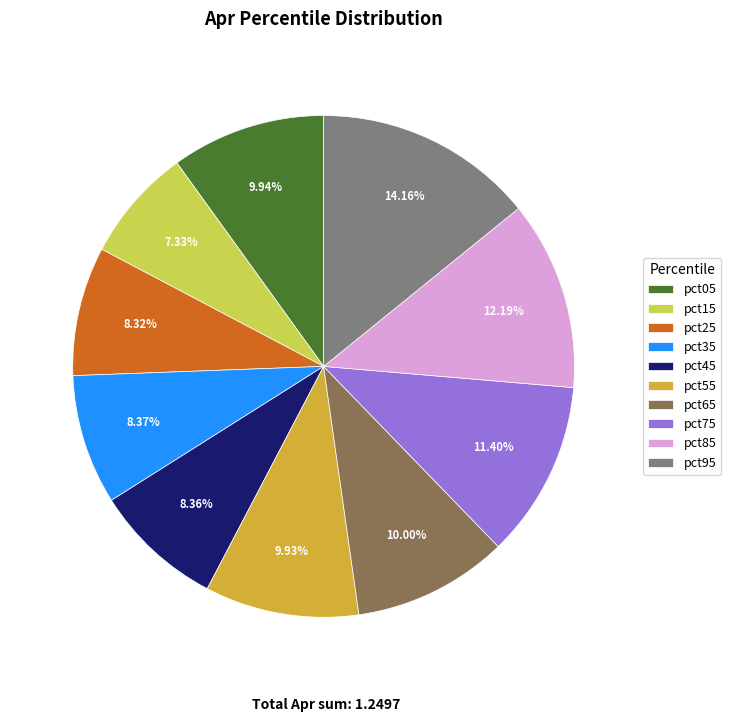

Does pct55 represent more than half of the total?

No